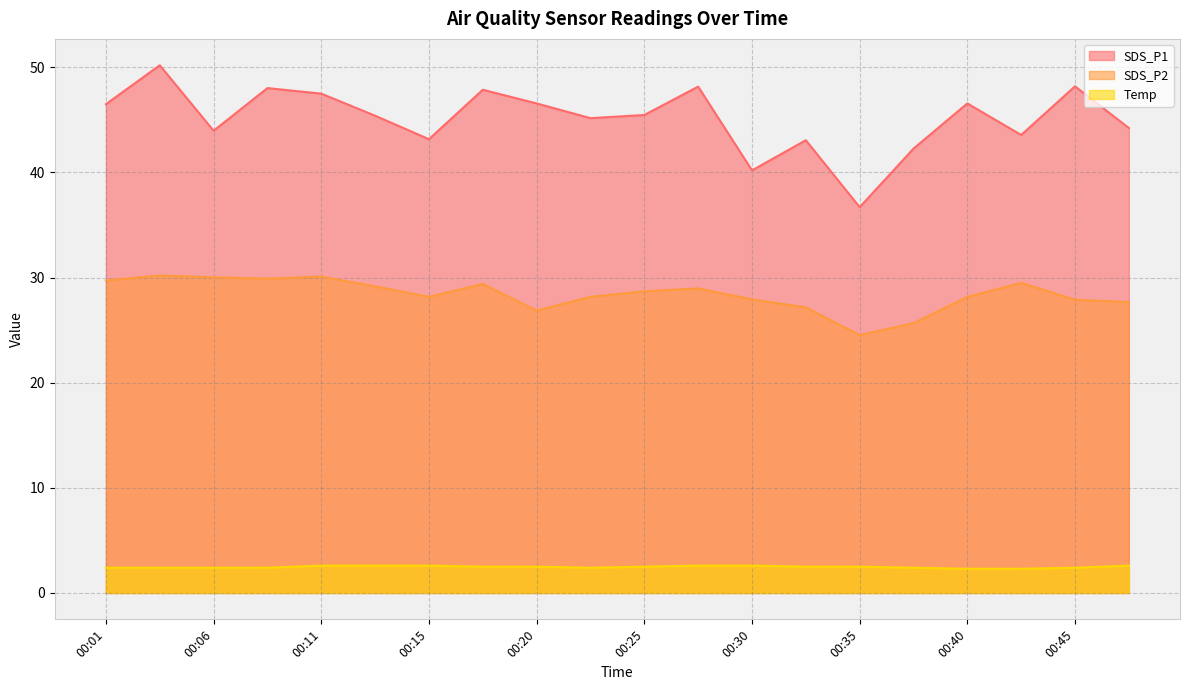

True or false: SDS_P2 has a value of 41.9 at 00:25.

False